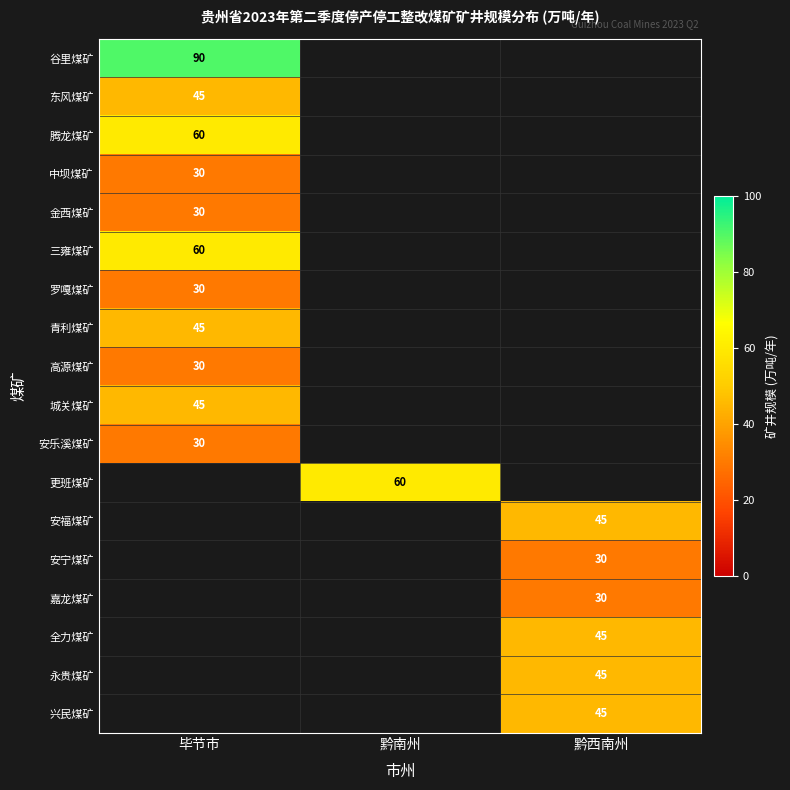

Which has a higher value, 黔西南州 or 黔南州?

黔南州